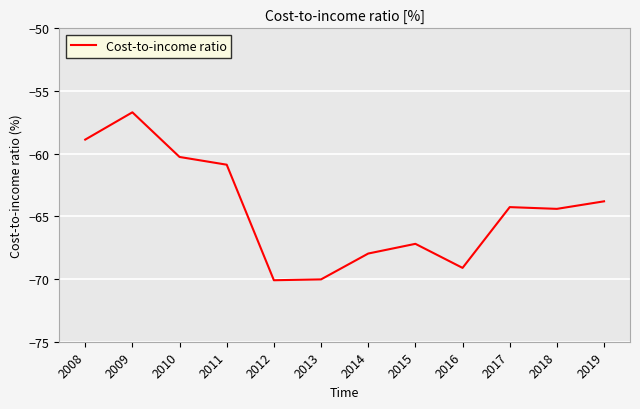

At which label is the value closest to -63?

2019